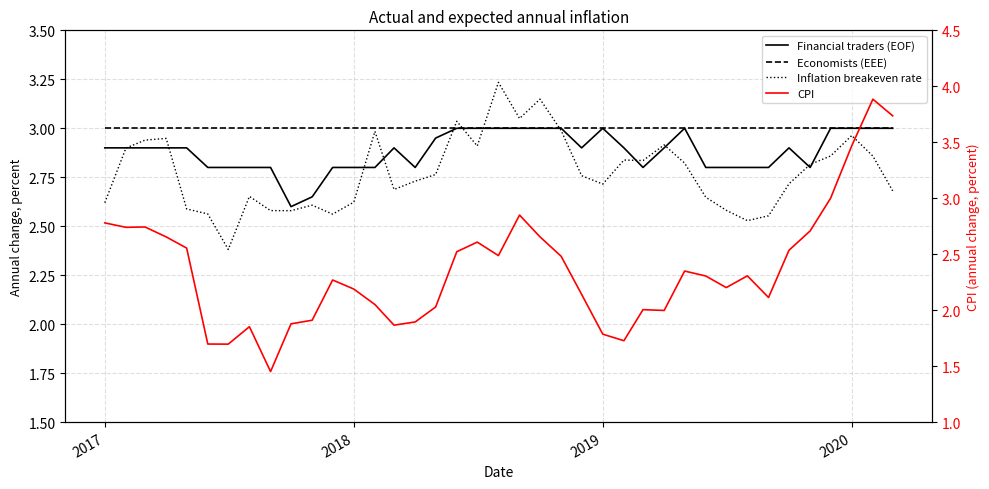

True or false: Financial traders (EOF) and Economists (EEE) cross at least once.

False